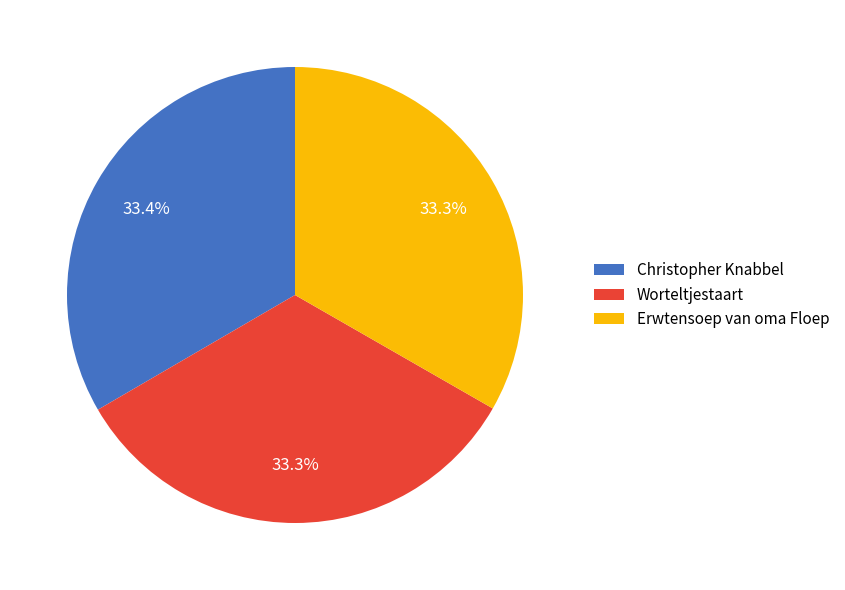

To the nearest percent, what is the average slice percentage?

33%